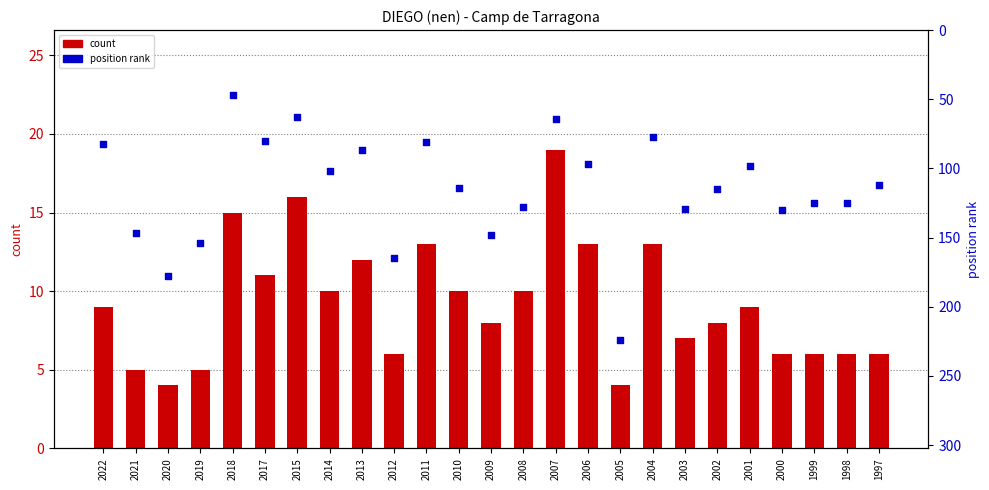

Which series contains the highest Y value?

position rank